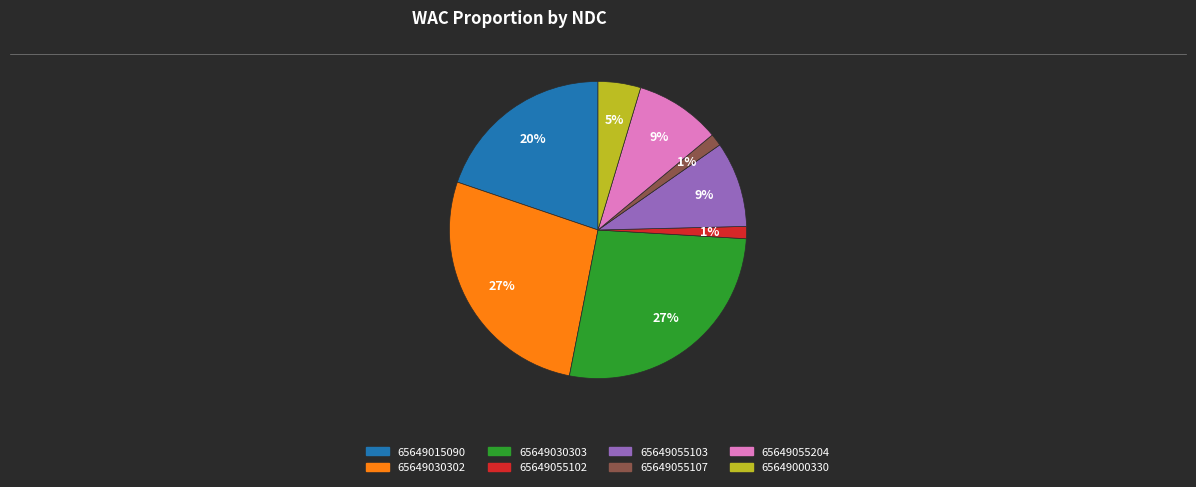

To the nearest percent, what is the average slice percentage?

12%